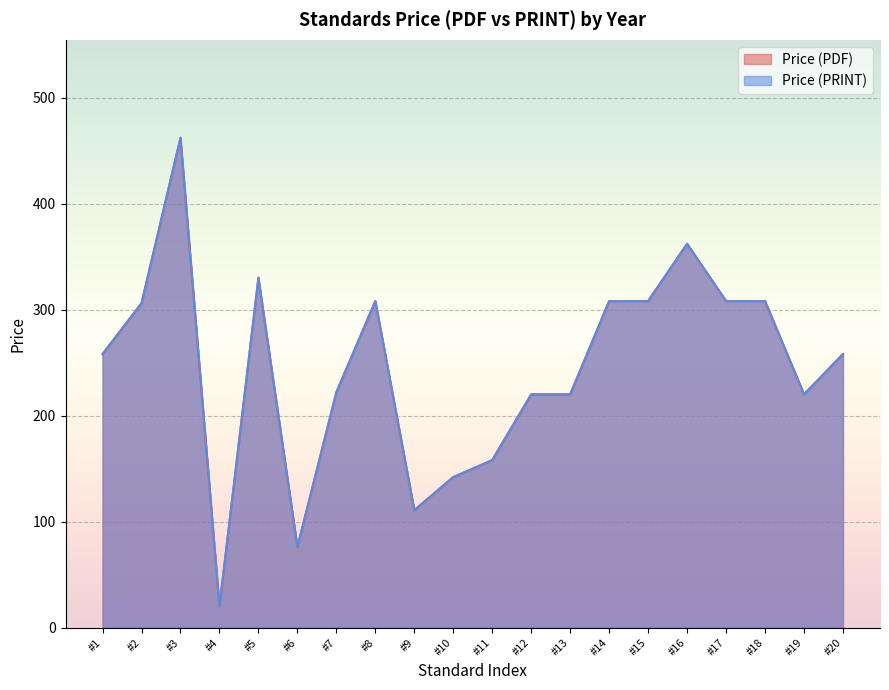

True or false: Price (PDF) has a value of 594.3 at #16.

False